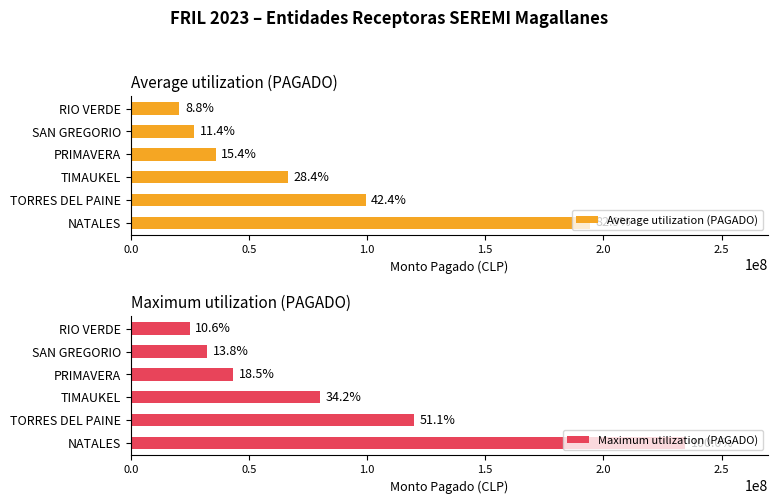

What is the value of the Maximum utilization (PAGADO) bar at the 5th from the left?

32407359.0